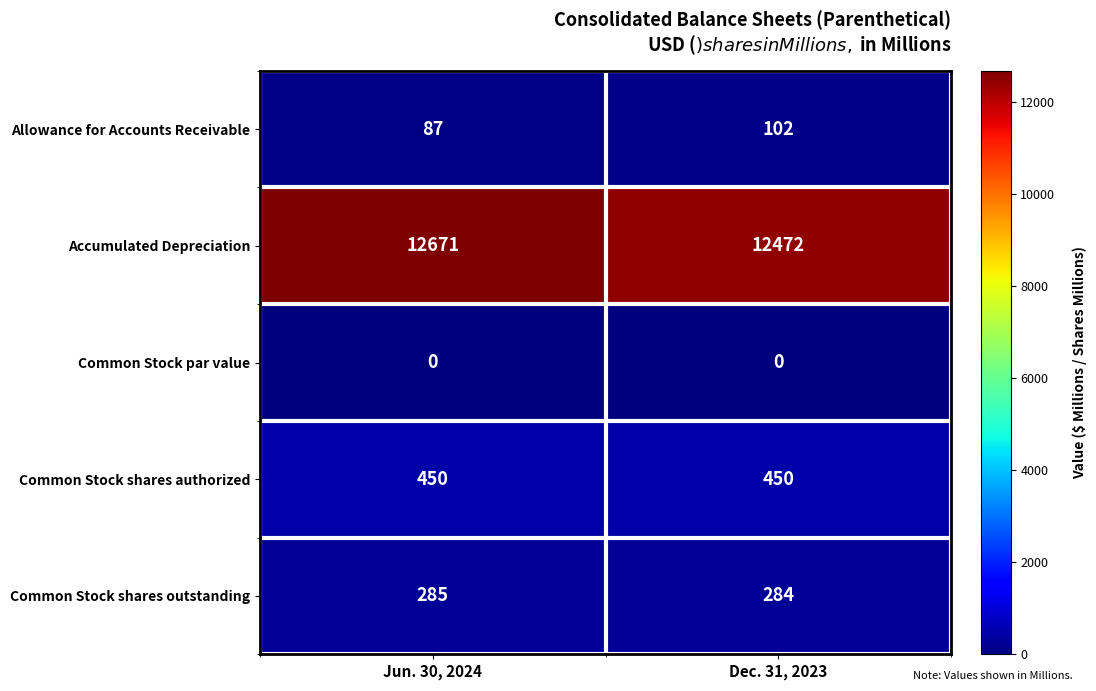

Count the number of categories in the chart.

2